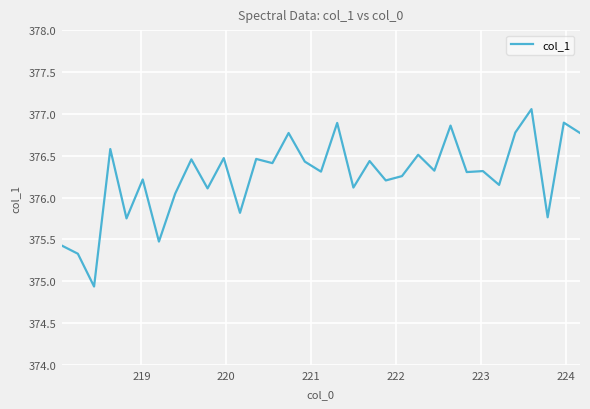

What is the smallest value displayed?

374.9